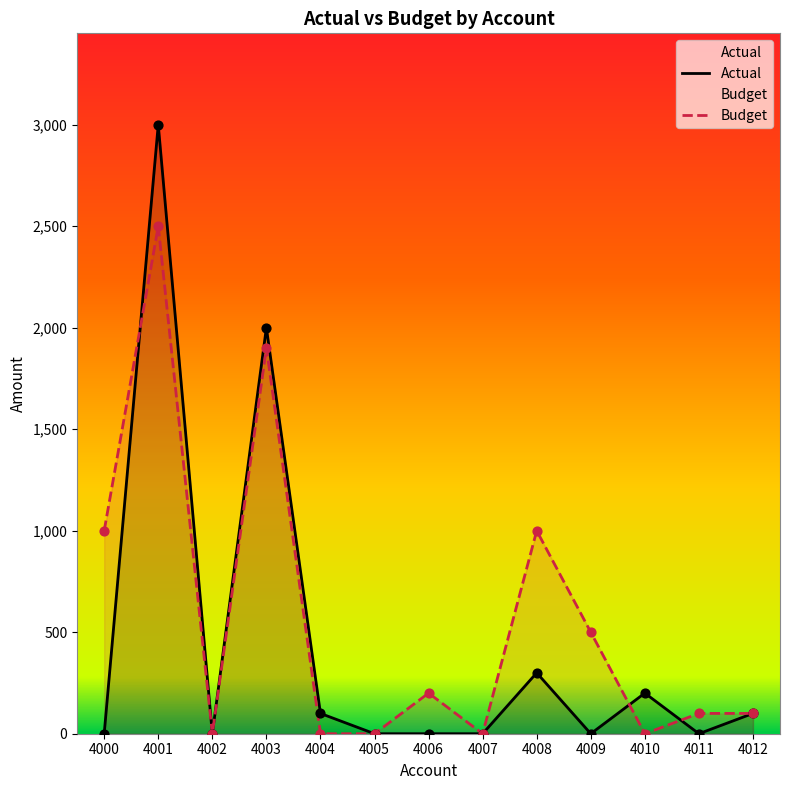

At which category is the sum across all series the highest?

4001